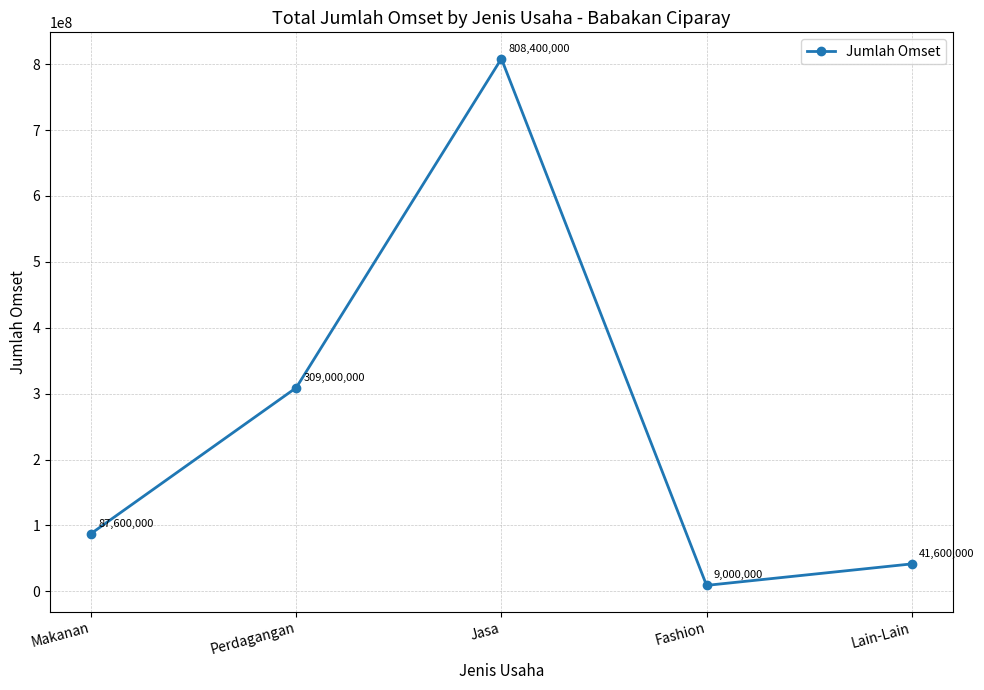

How many interior local valleys (lower than both neighbors) does the data have?

1